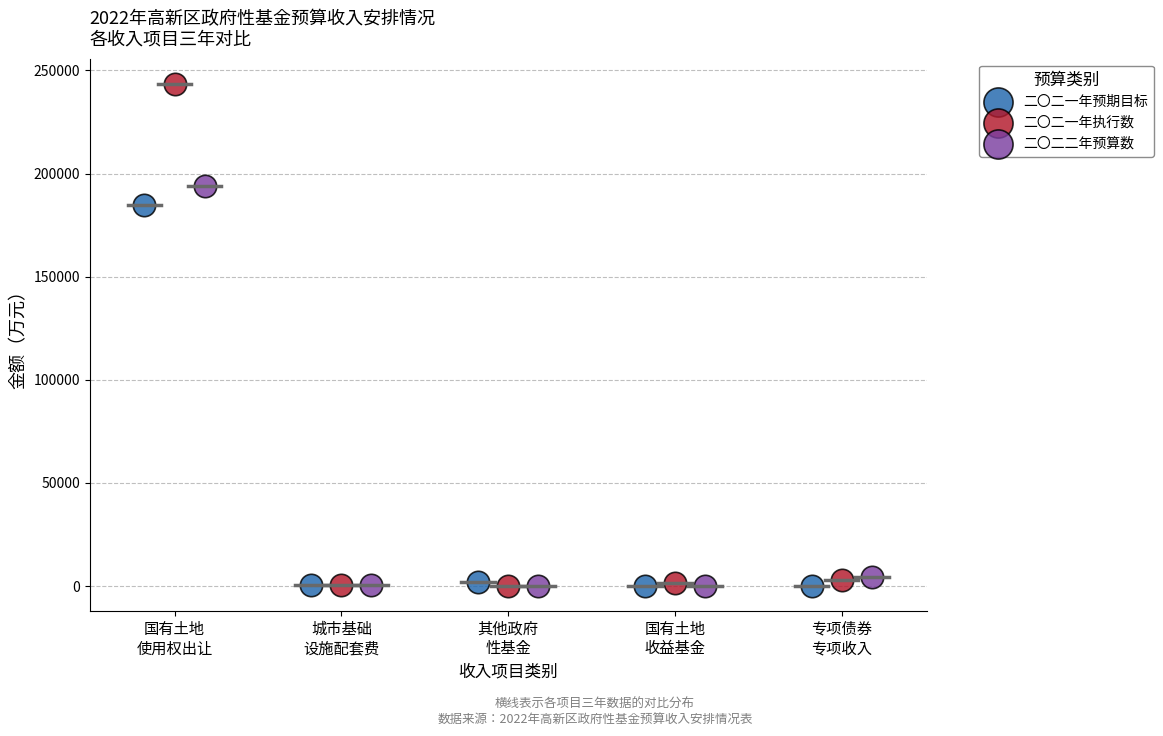

Which series has the widest spread of Y values?

二〇二一年执行数